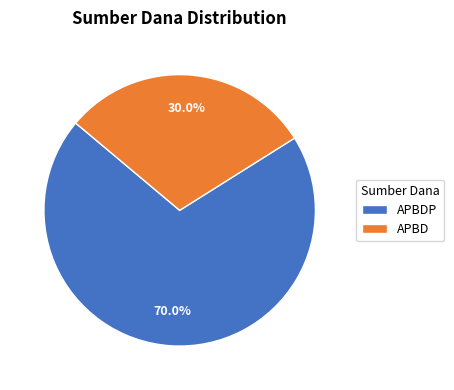

Which has a higher value, APBDP or APBD?

APBDP